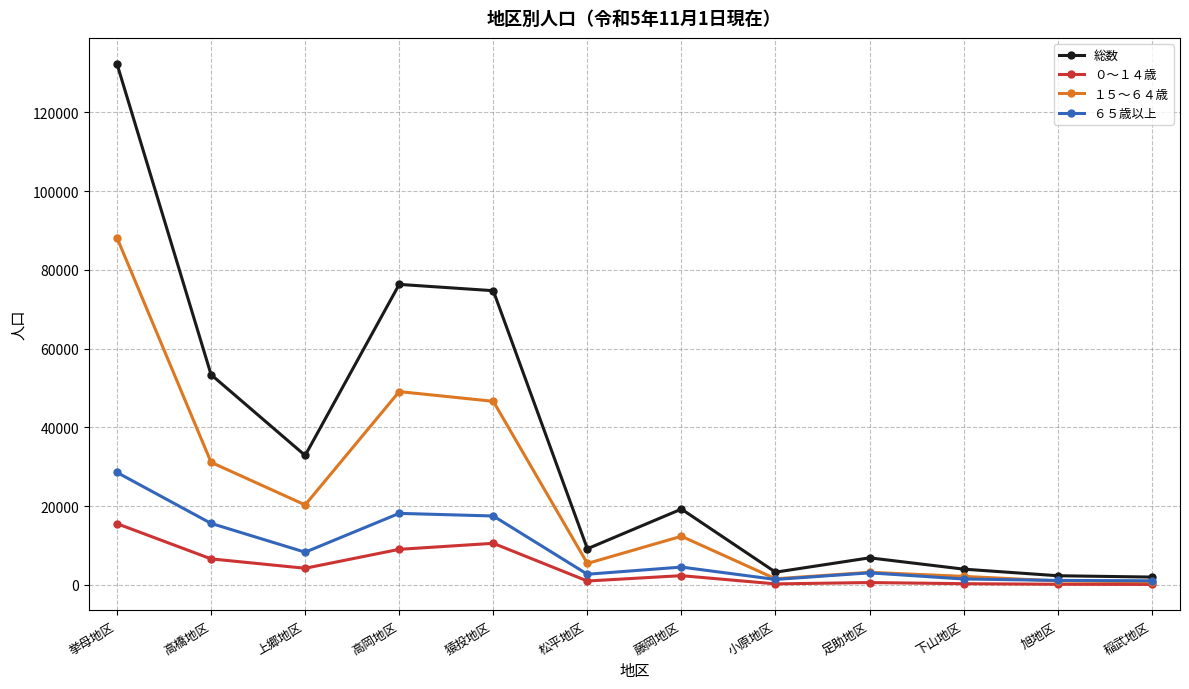

What is the greatest value displayed?

132326